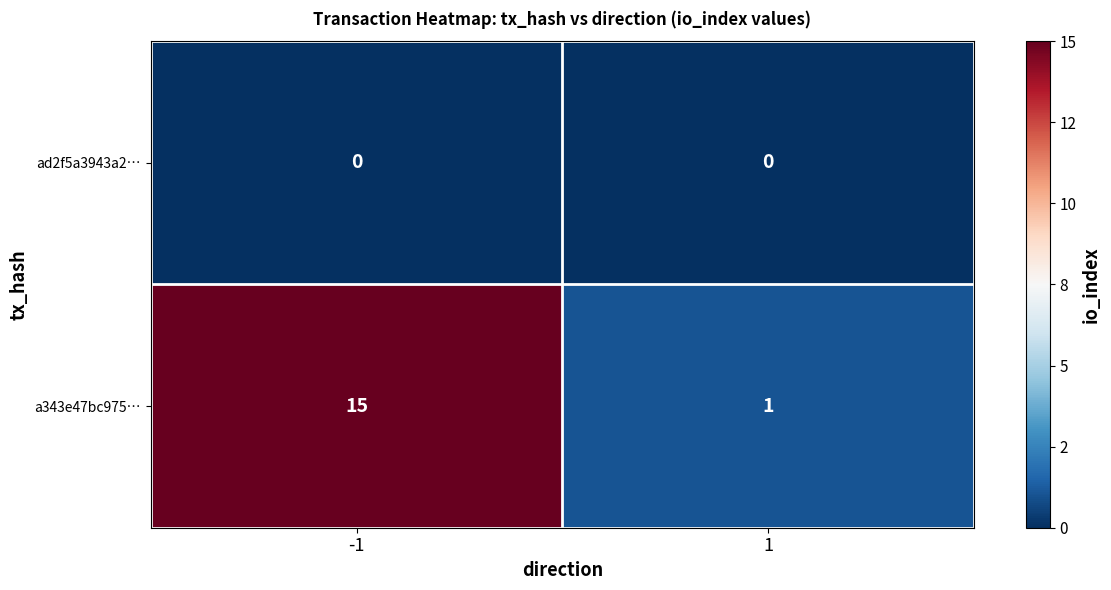

What is the total value across all series at 1?

1